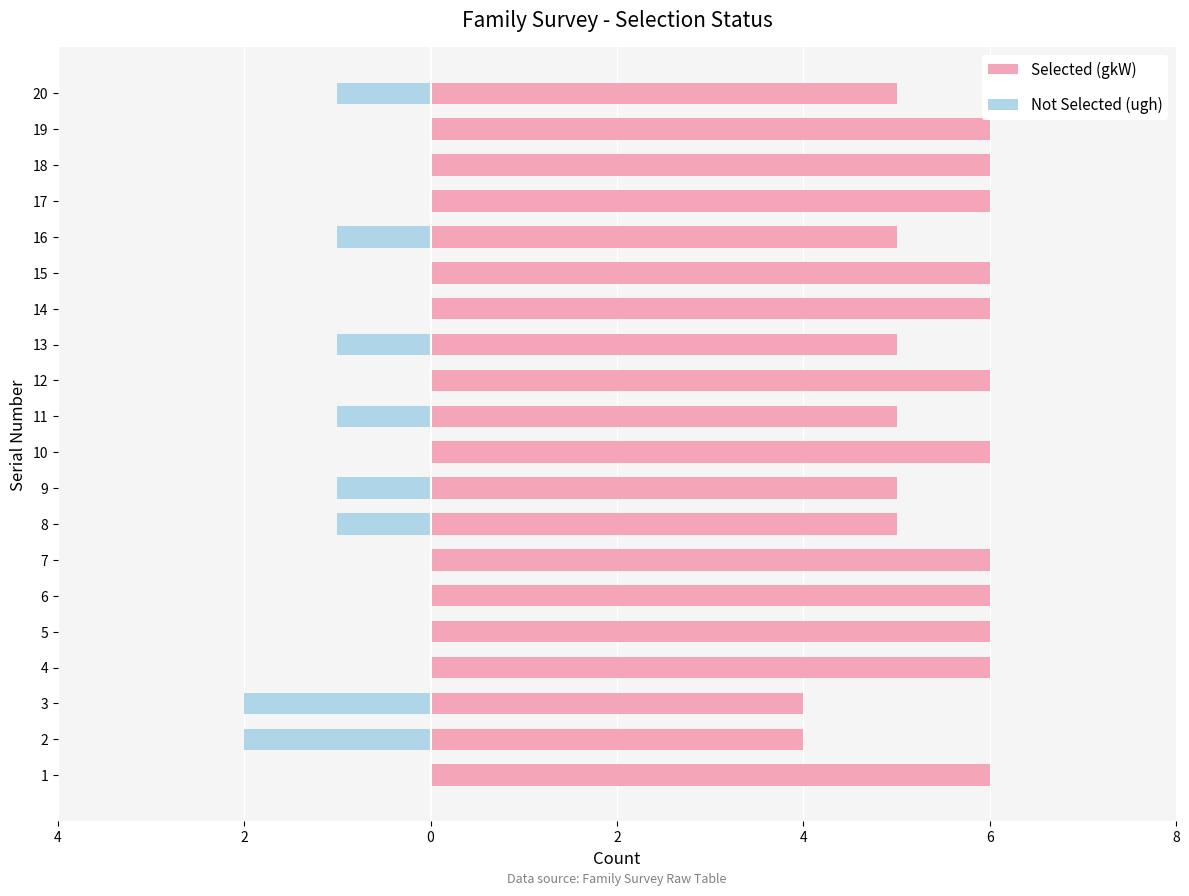

What are all the series names shown in the legend?

Selected (gkW), Not Selected (ugh)